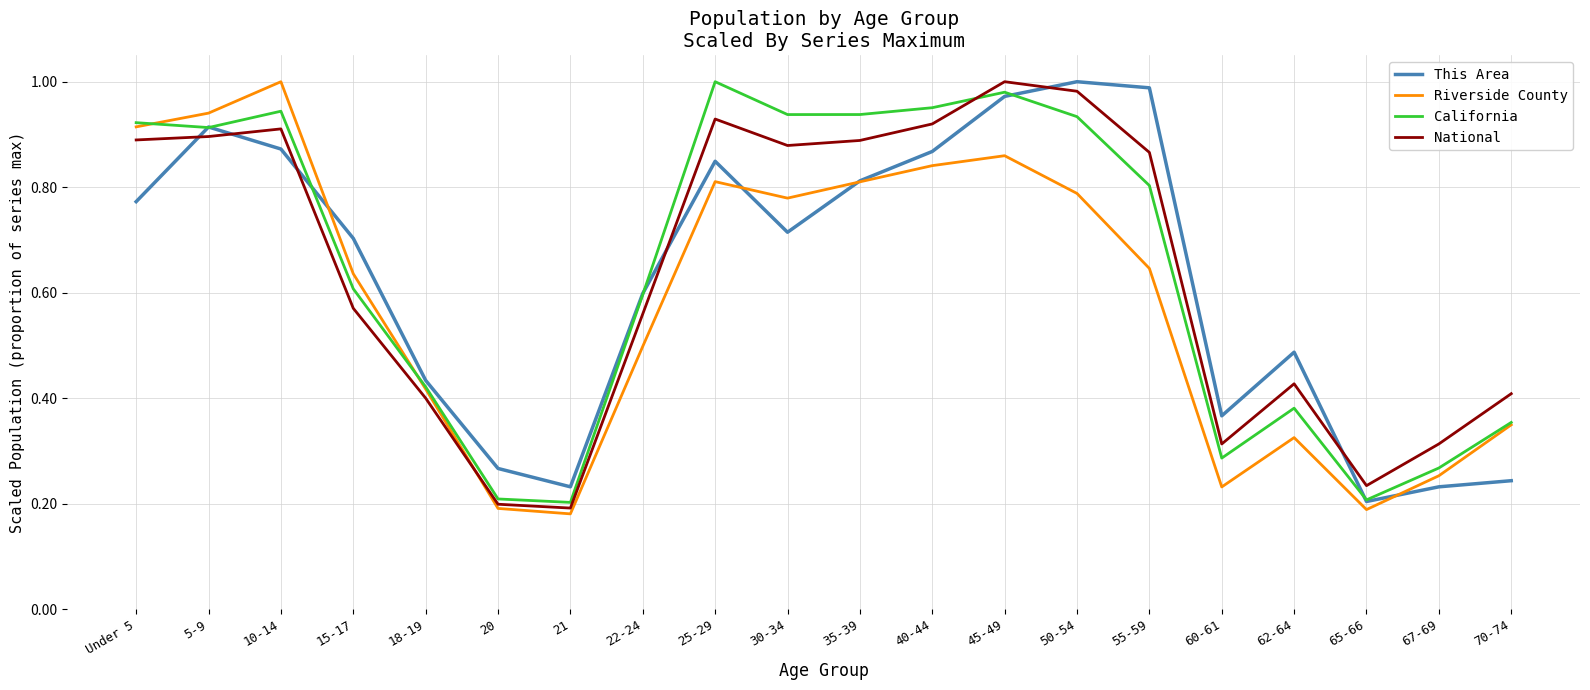

True or false: National has a value of 0.3 at 20.

False